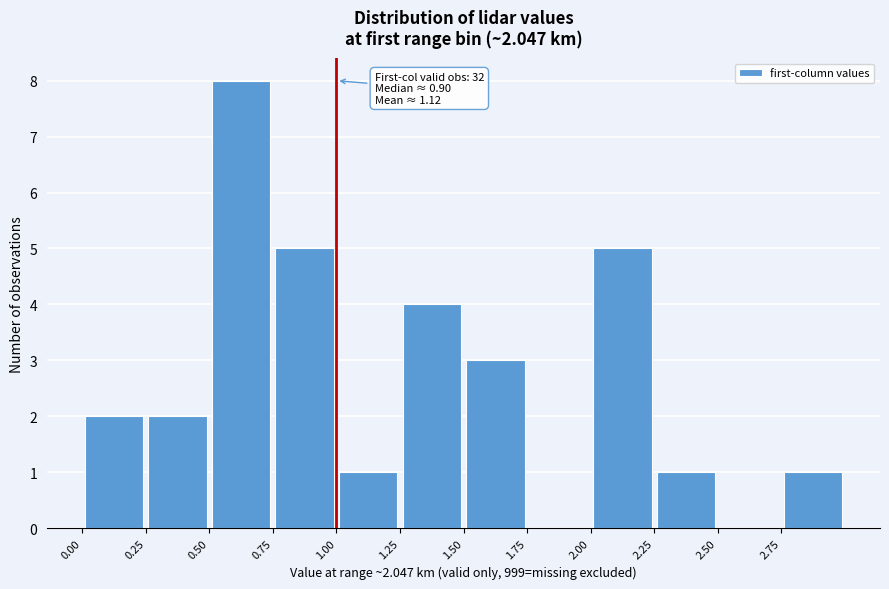

Over which range of the x-axis is the bar tallest?

0.50 to 0.75